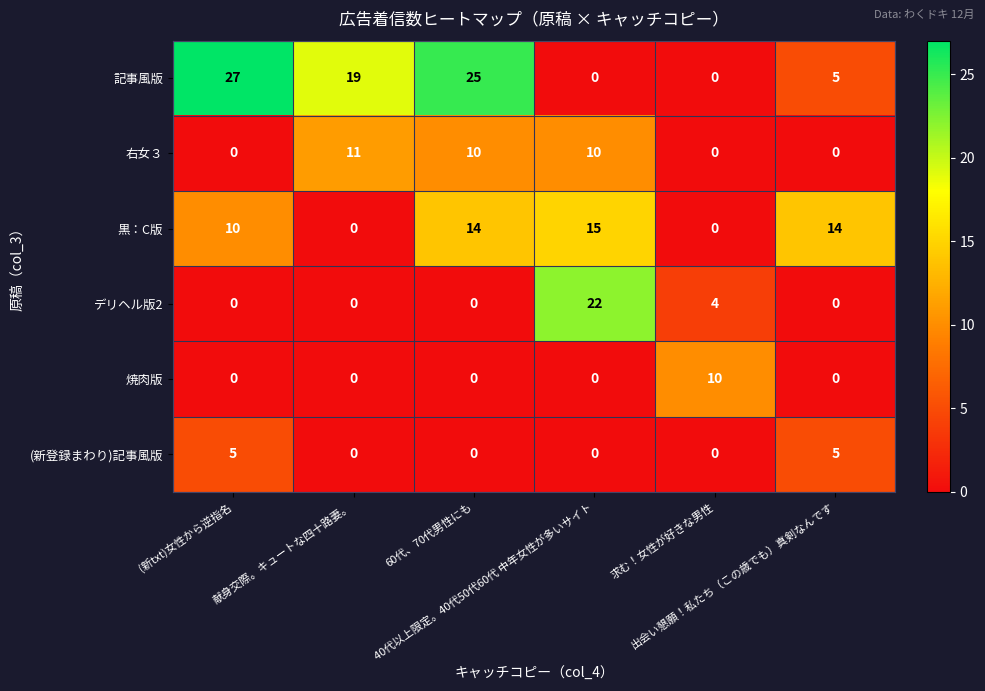

What is the maximum value for デリヘル版2?

22